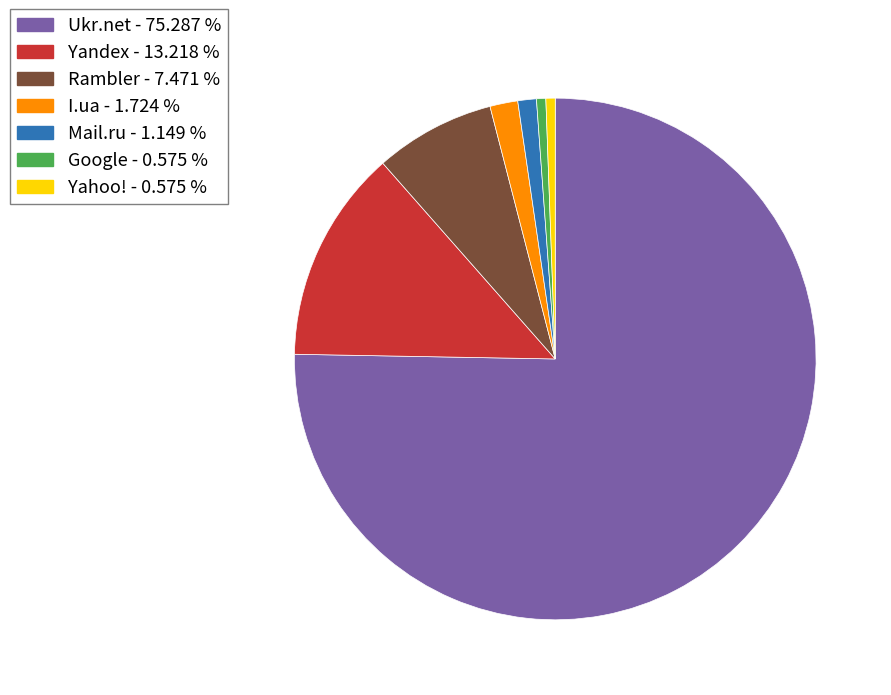

Which has a higher value, Yandex or Yahoo!?

Yandex